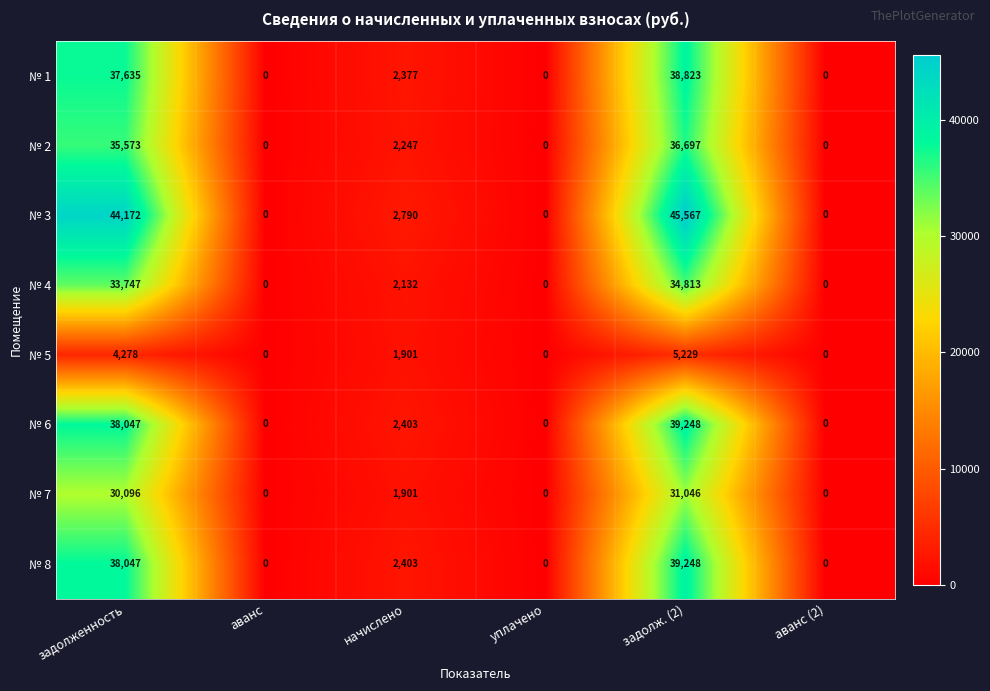

True or false: № 8 has a value of 23771 at задолженность.

False